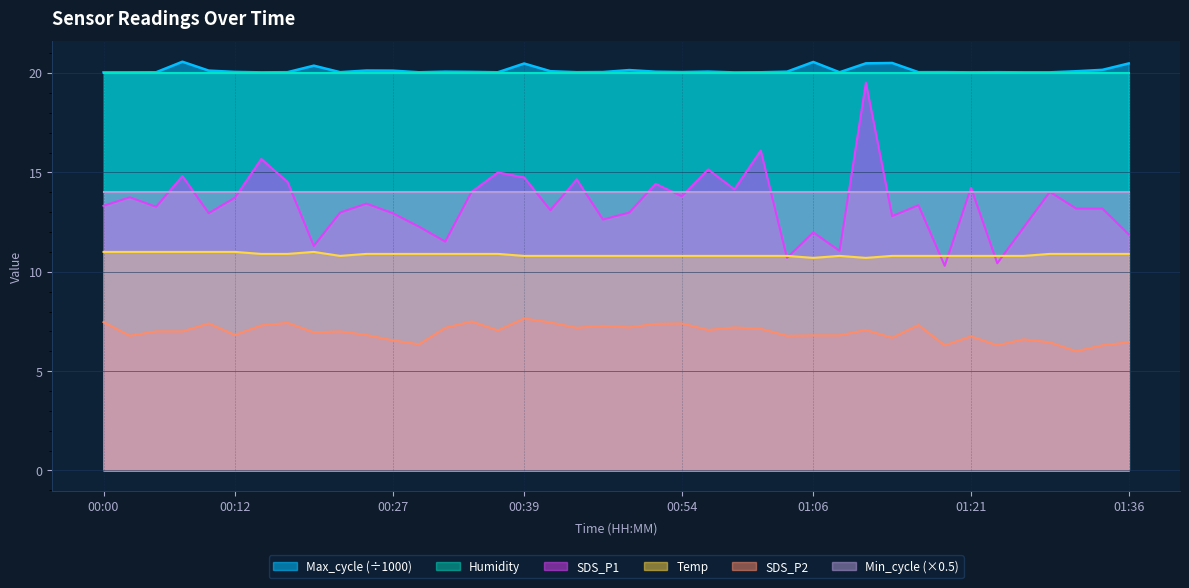

Which category has the lowest value in the SDS_P1 series?

01:18